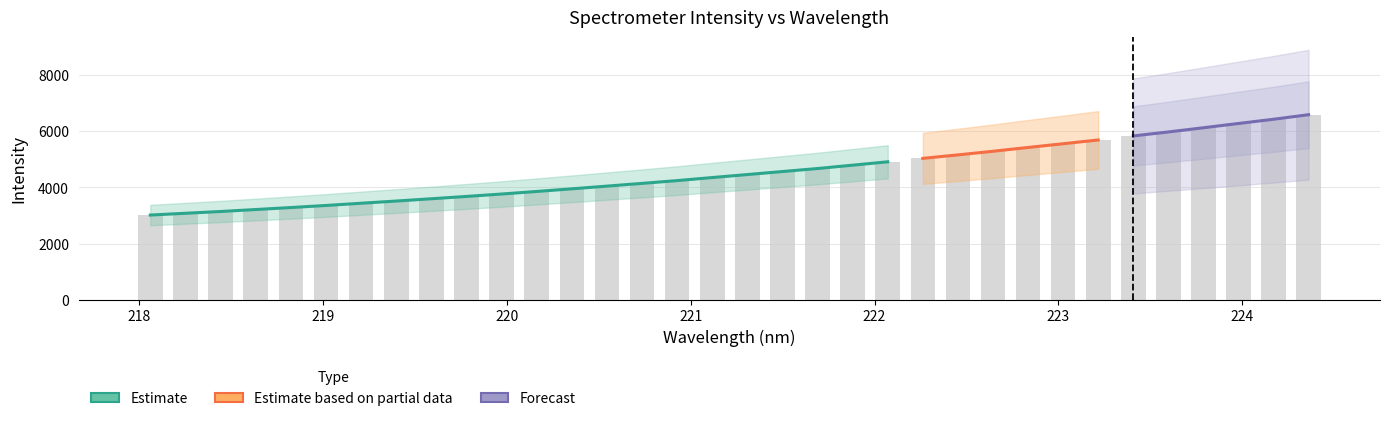

What is the value of the 11th bar from the left?

3765.9